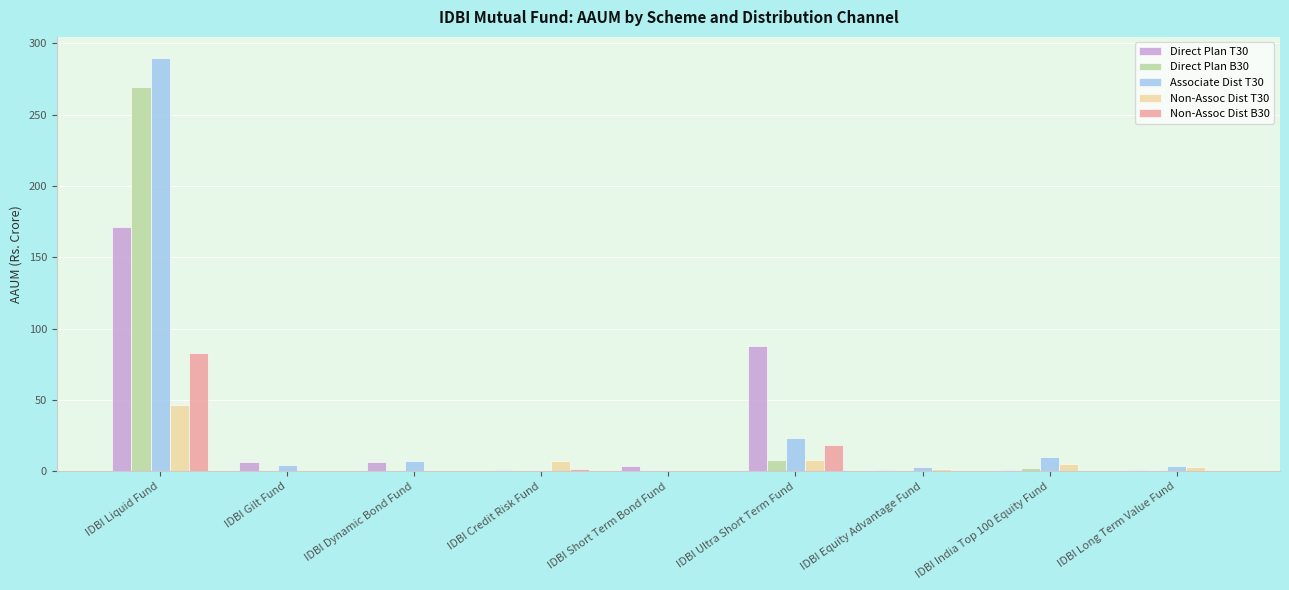

What is the sum of all Non-Assoc Dist B30 values?

103.3